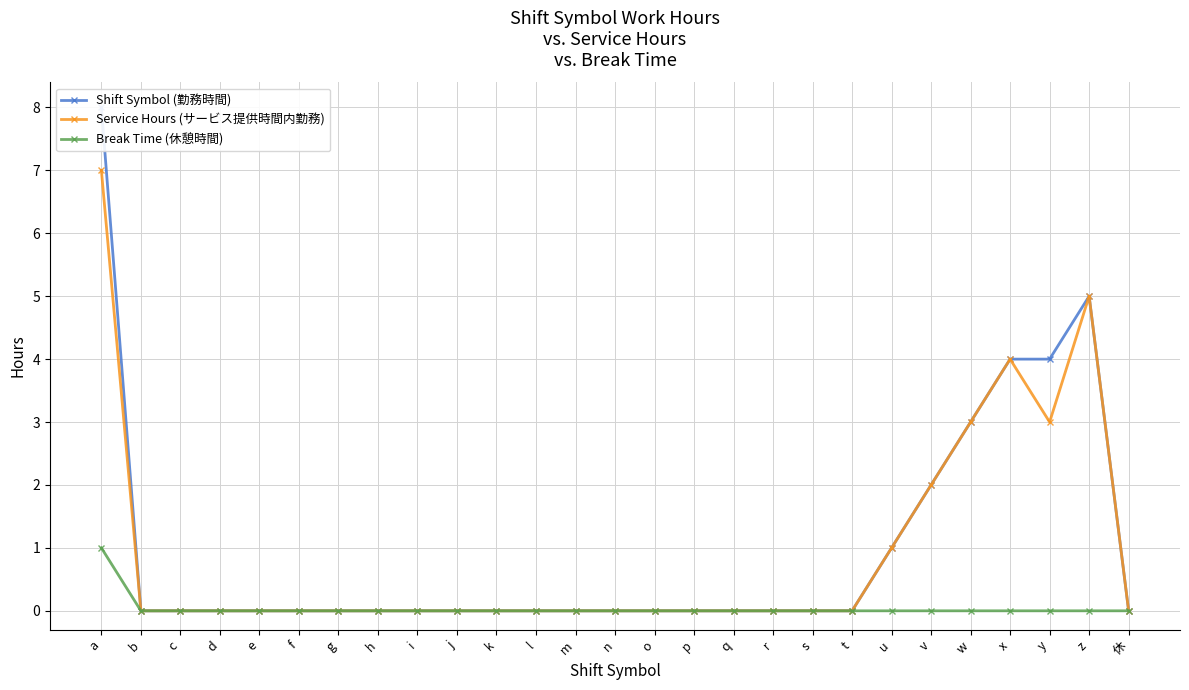

The value of Shift Symbol (勤務時間) at q is 0. True or false?

True